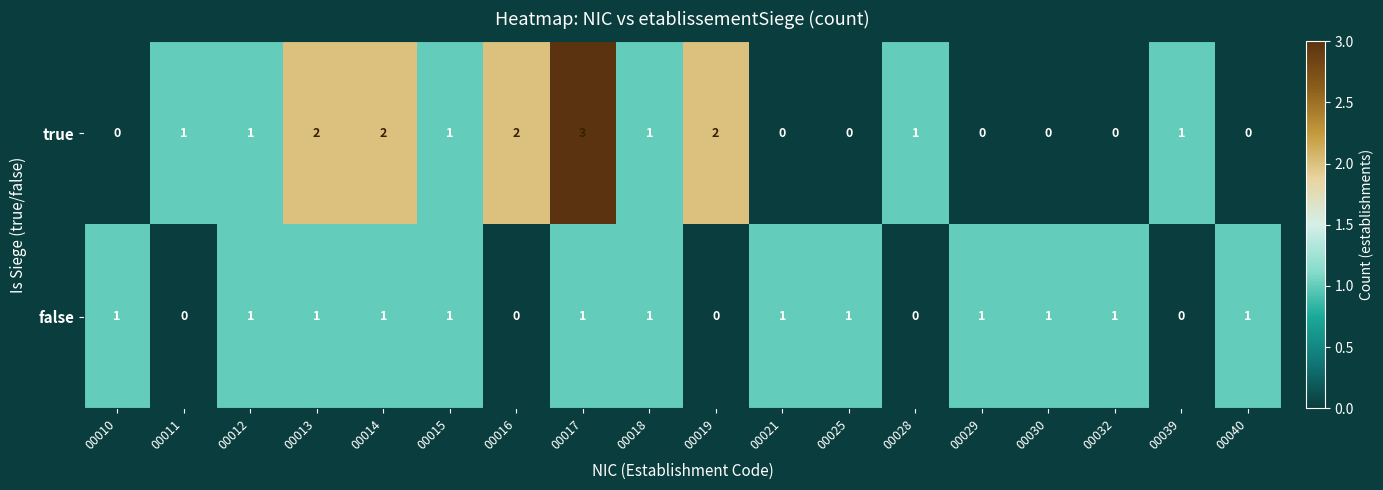

Which series has the largest range (max minus min)?

true